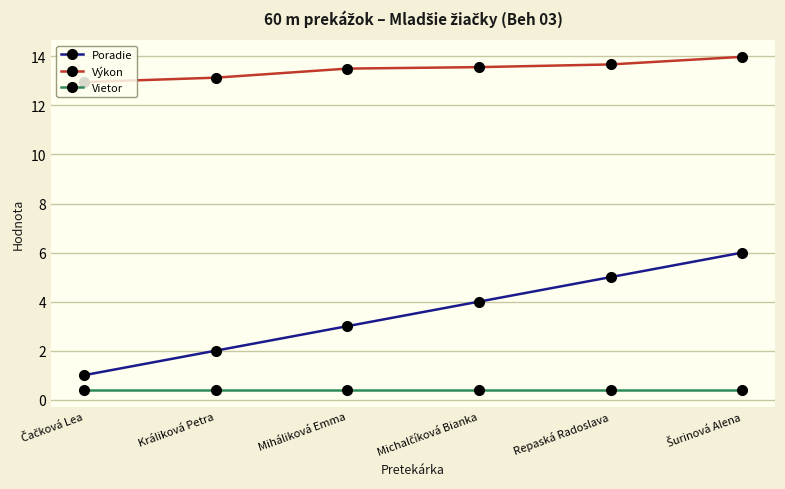

What is the value of the Vietor point at the 2nd from the left?

0.4